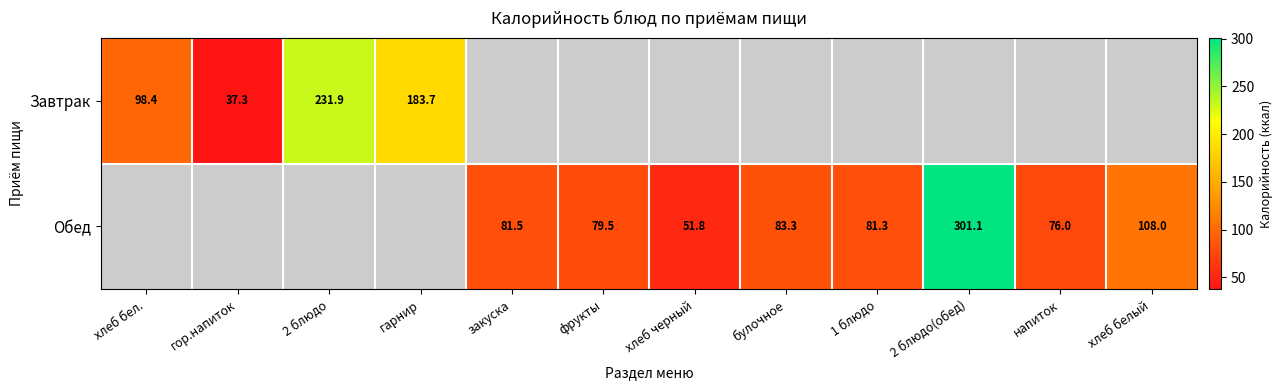

Which label corresponds to the largest value in the chart?

2 блюдо(обед)